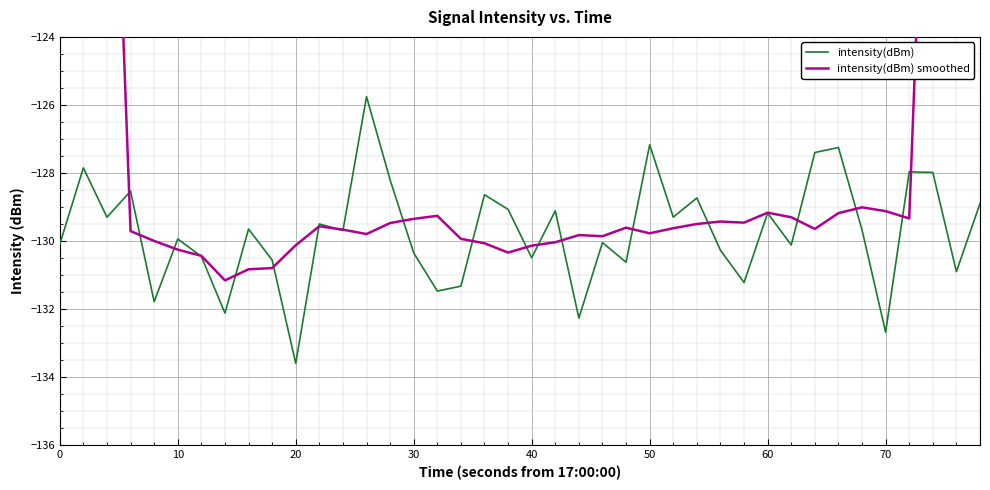

Which category has the lowest value in the intensity(dBm) series?

20